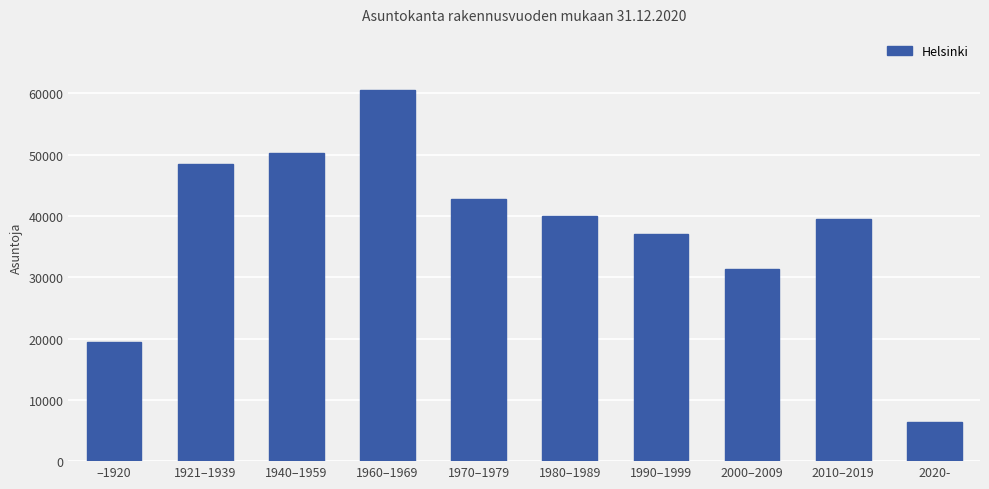

What is the average value?

37562